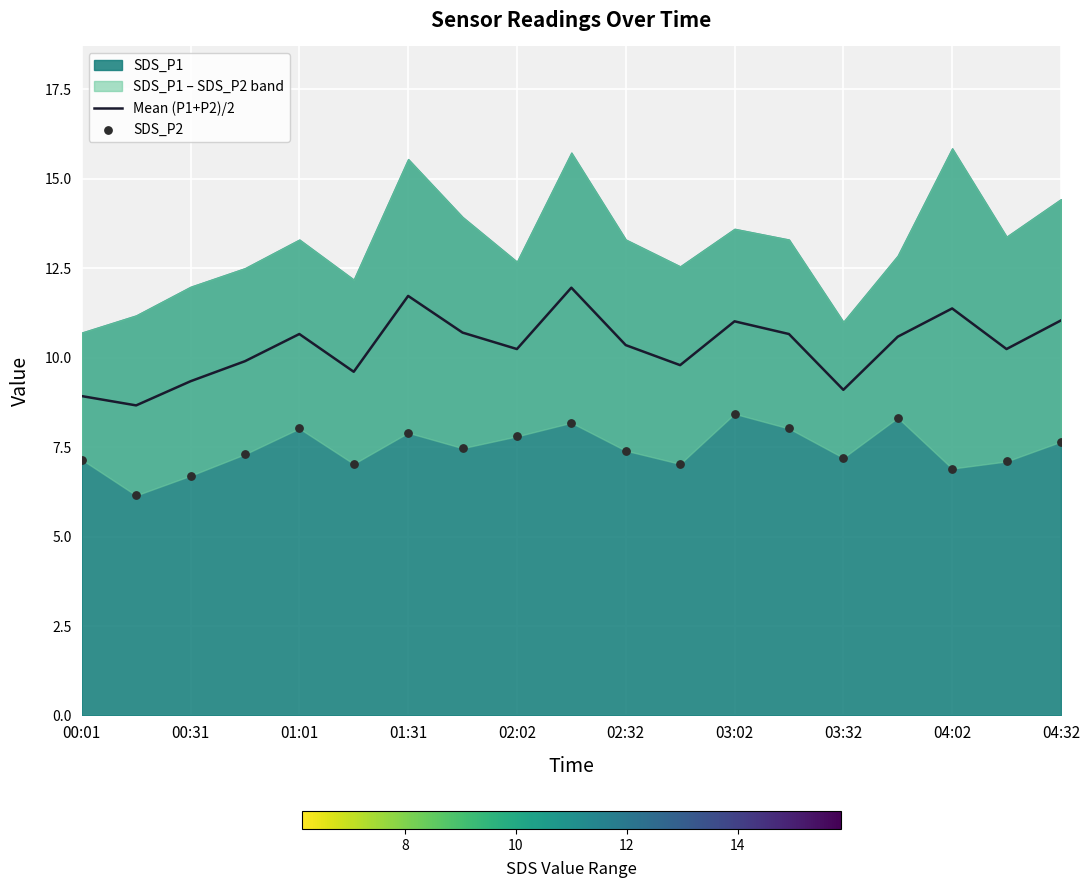

The value of Mean (P1+P2)/2 at 03:02 is 11.0. True or false?

True